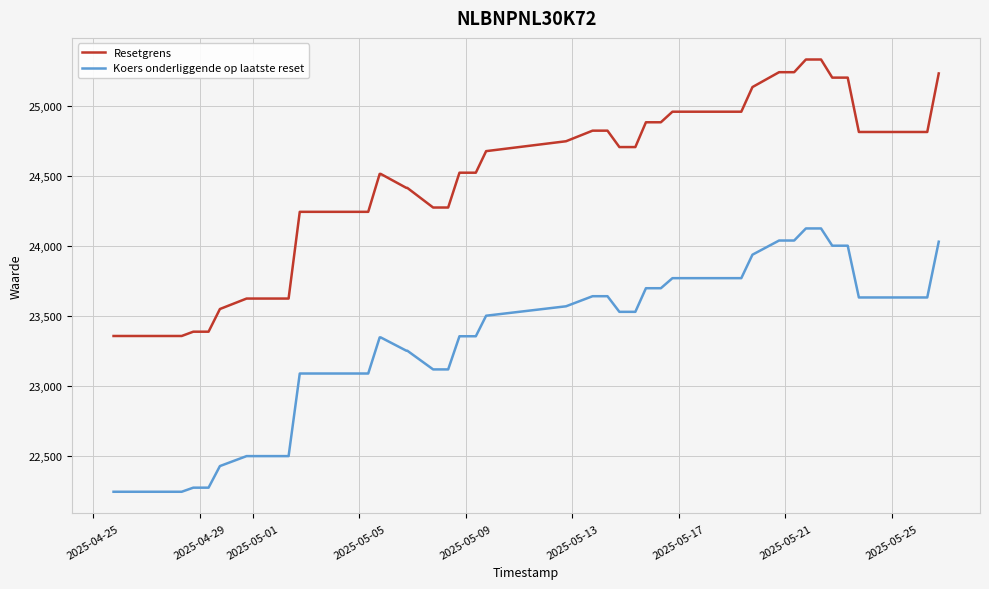

True or false: Resetgrens and Koers onderliggende op laatste reset cross at least once.

False